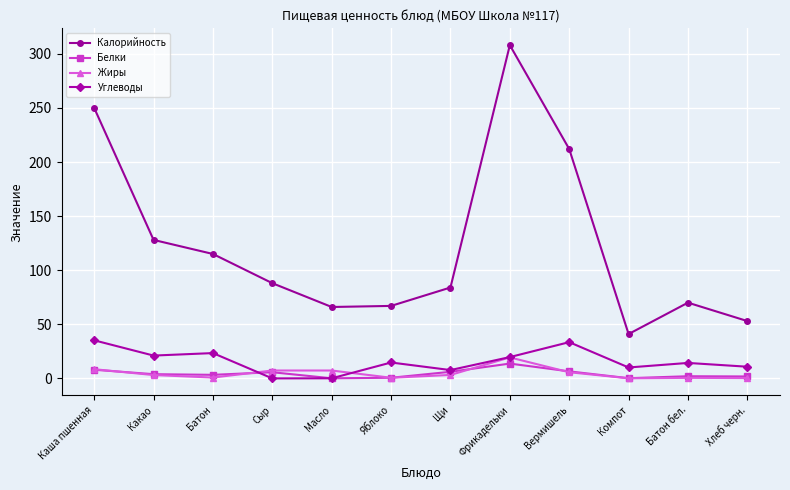

Which category has the highest value across all series?

Фрикадельки